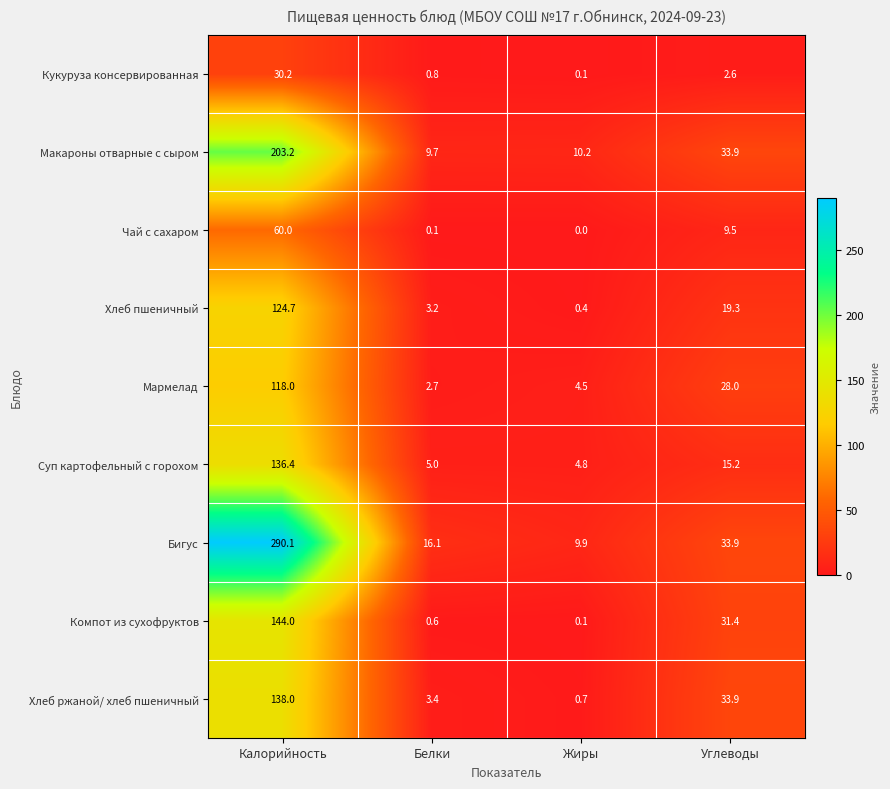

True or false: Чай с сахаром has a value of 14.3 at Углеводы.

False